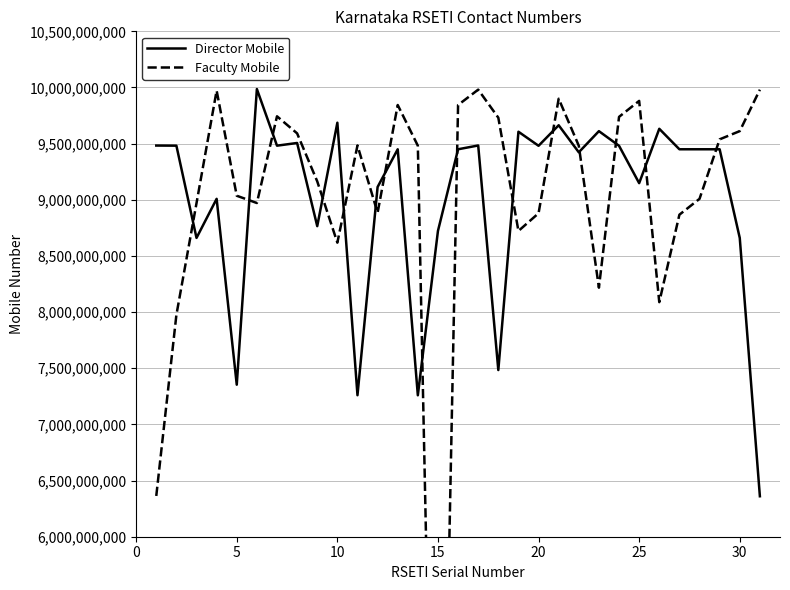

What is the highest value of the Director Mobile series?

9986174135